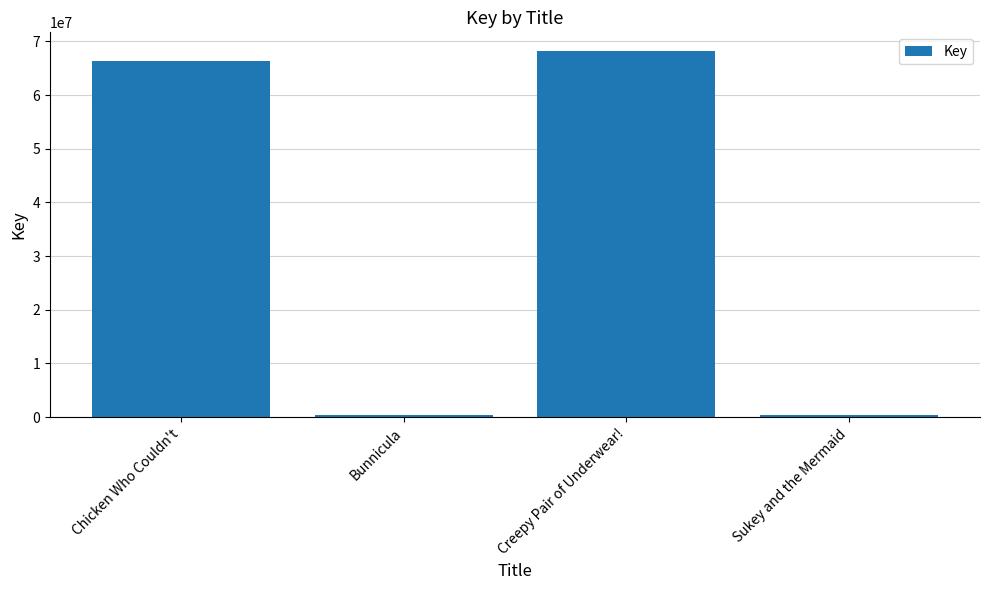

What is the smallest value displayed?

317778